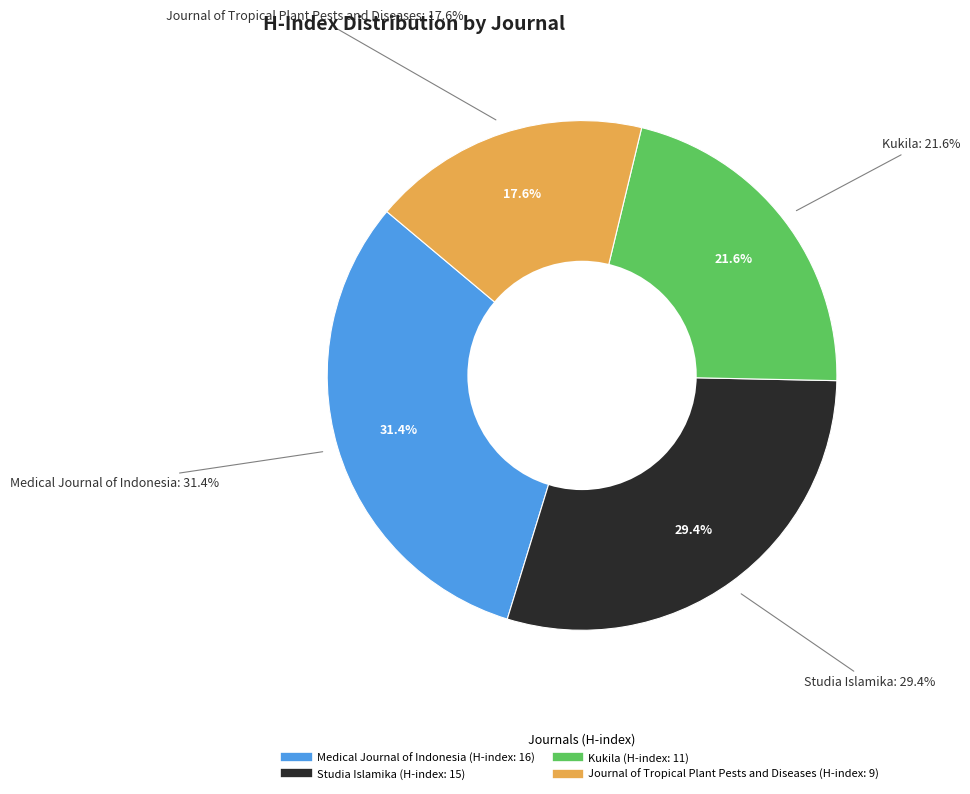

Does any single category account for the majority?

No